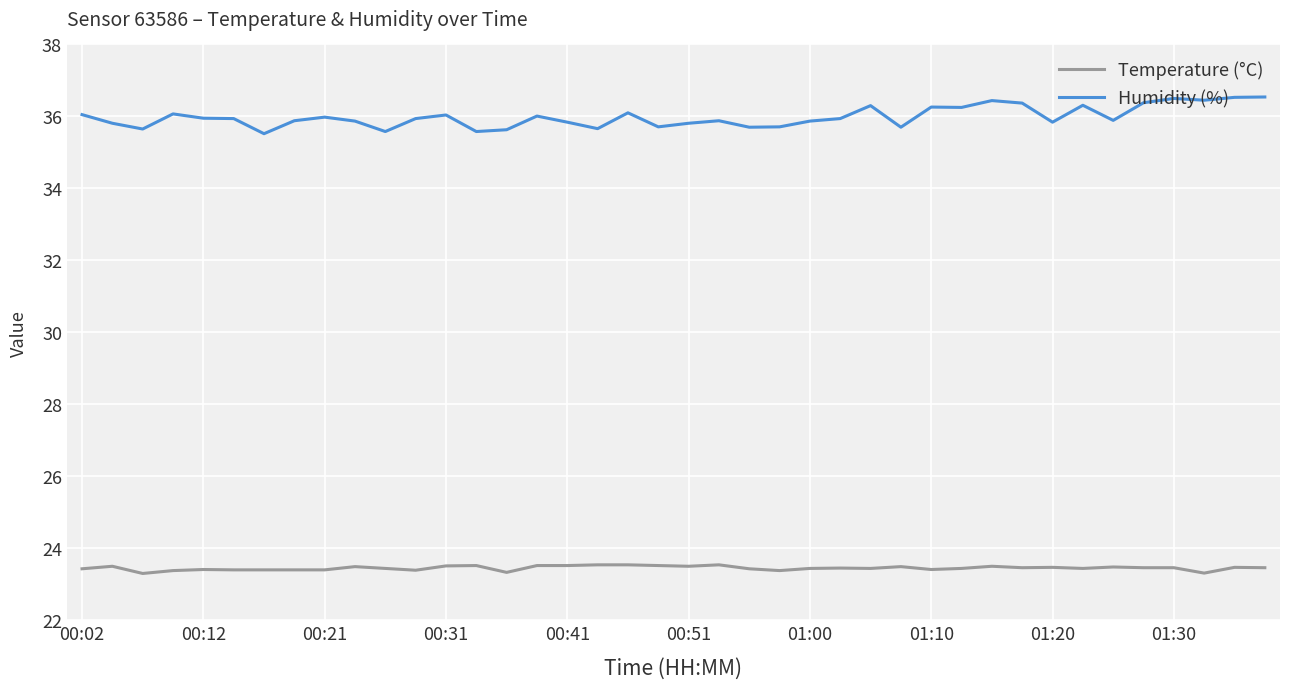

What is the minimum value shown in the chart?

23.3